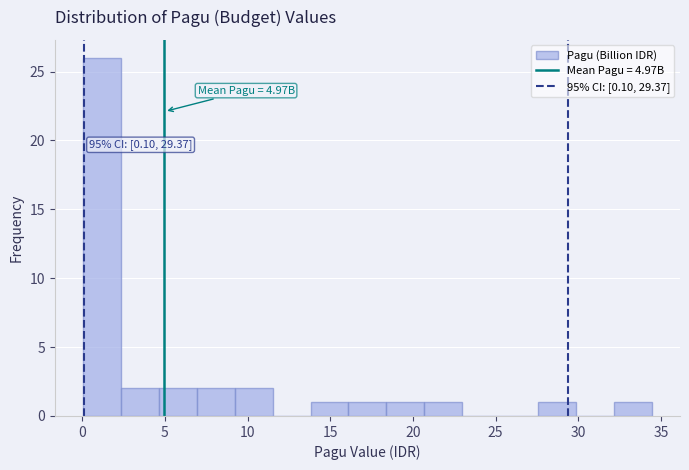

Over which range of the x-axis is the bar tallest?

0.0 to 2.5